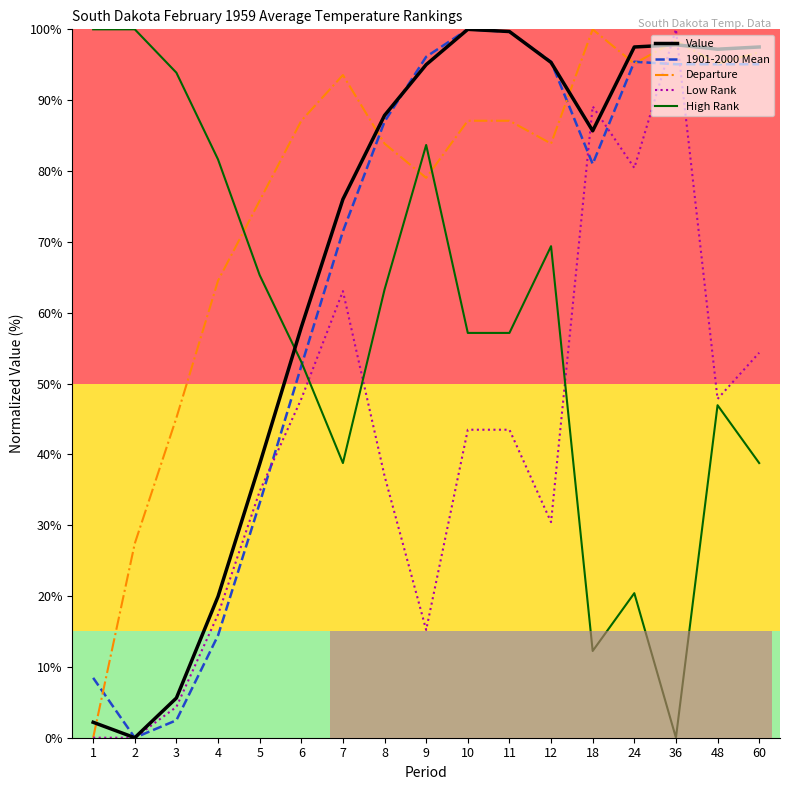

What are all the series names shown in the legend?

Value, 1901-2000 Mean, Departure, Low Rank, High Rank